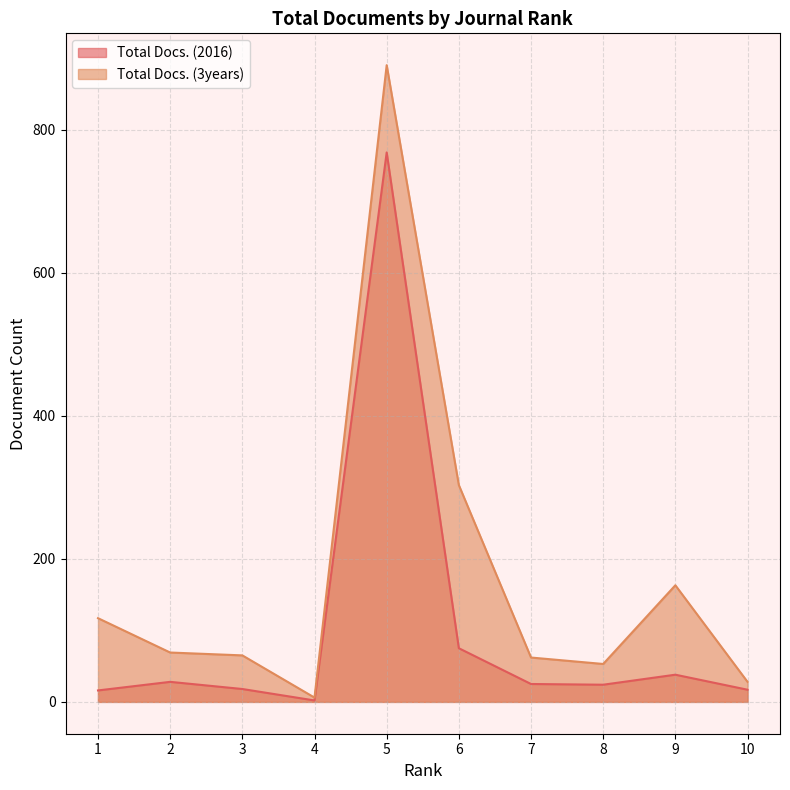

True or false: Total Docs. (2016) and Total Docs. (3years) cross at least once.

False